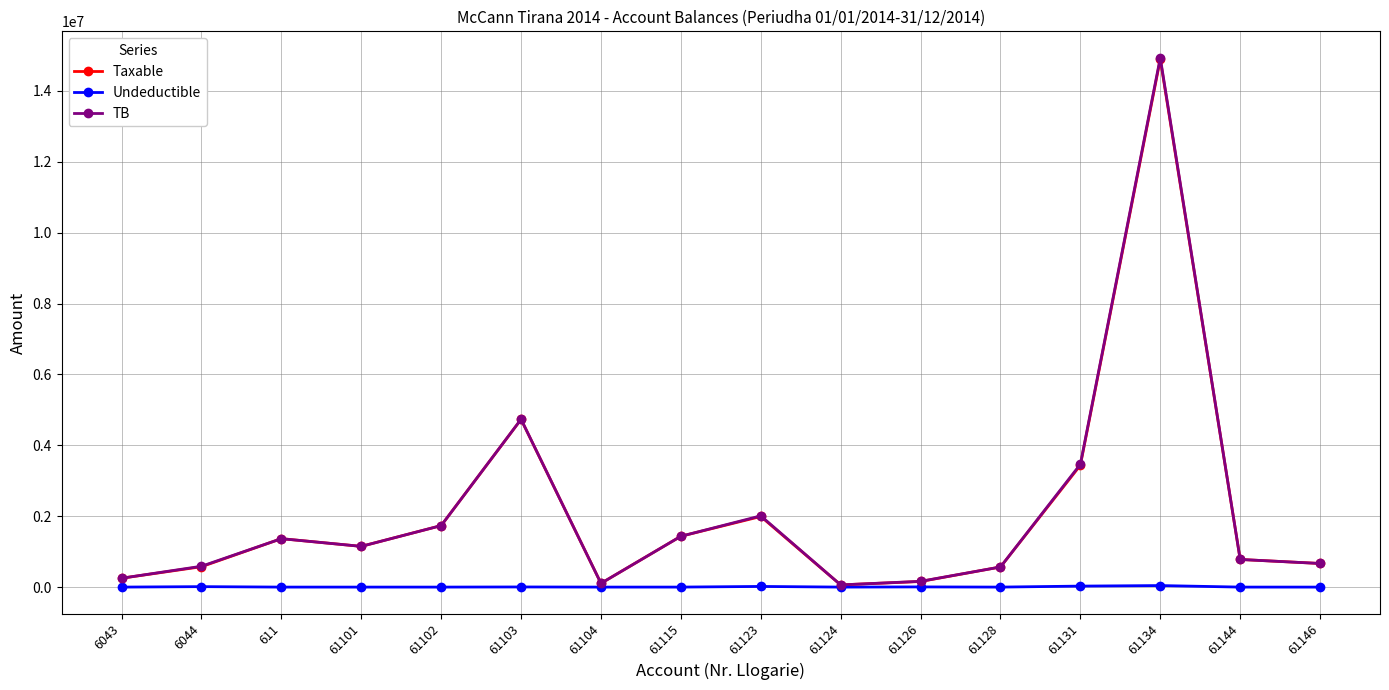

What is the total value across all series at 61115?

2868006.5